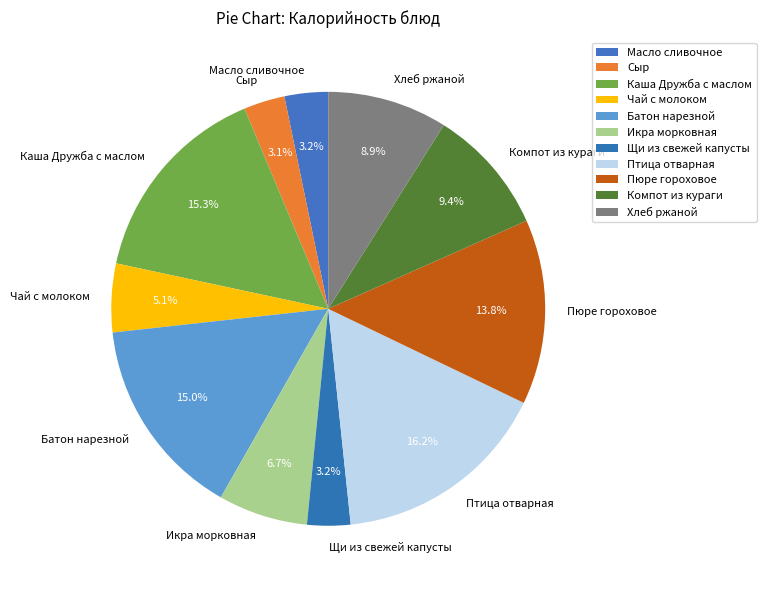

To the nearest percent, what is the average slice percentage?

9%